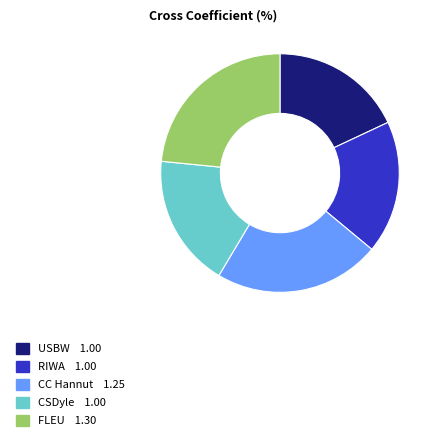

How many slices are in this pie chart?

5